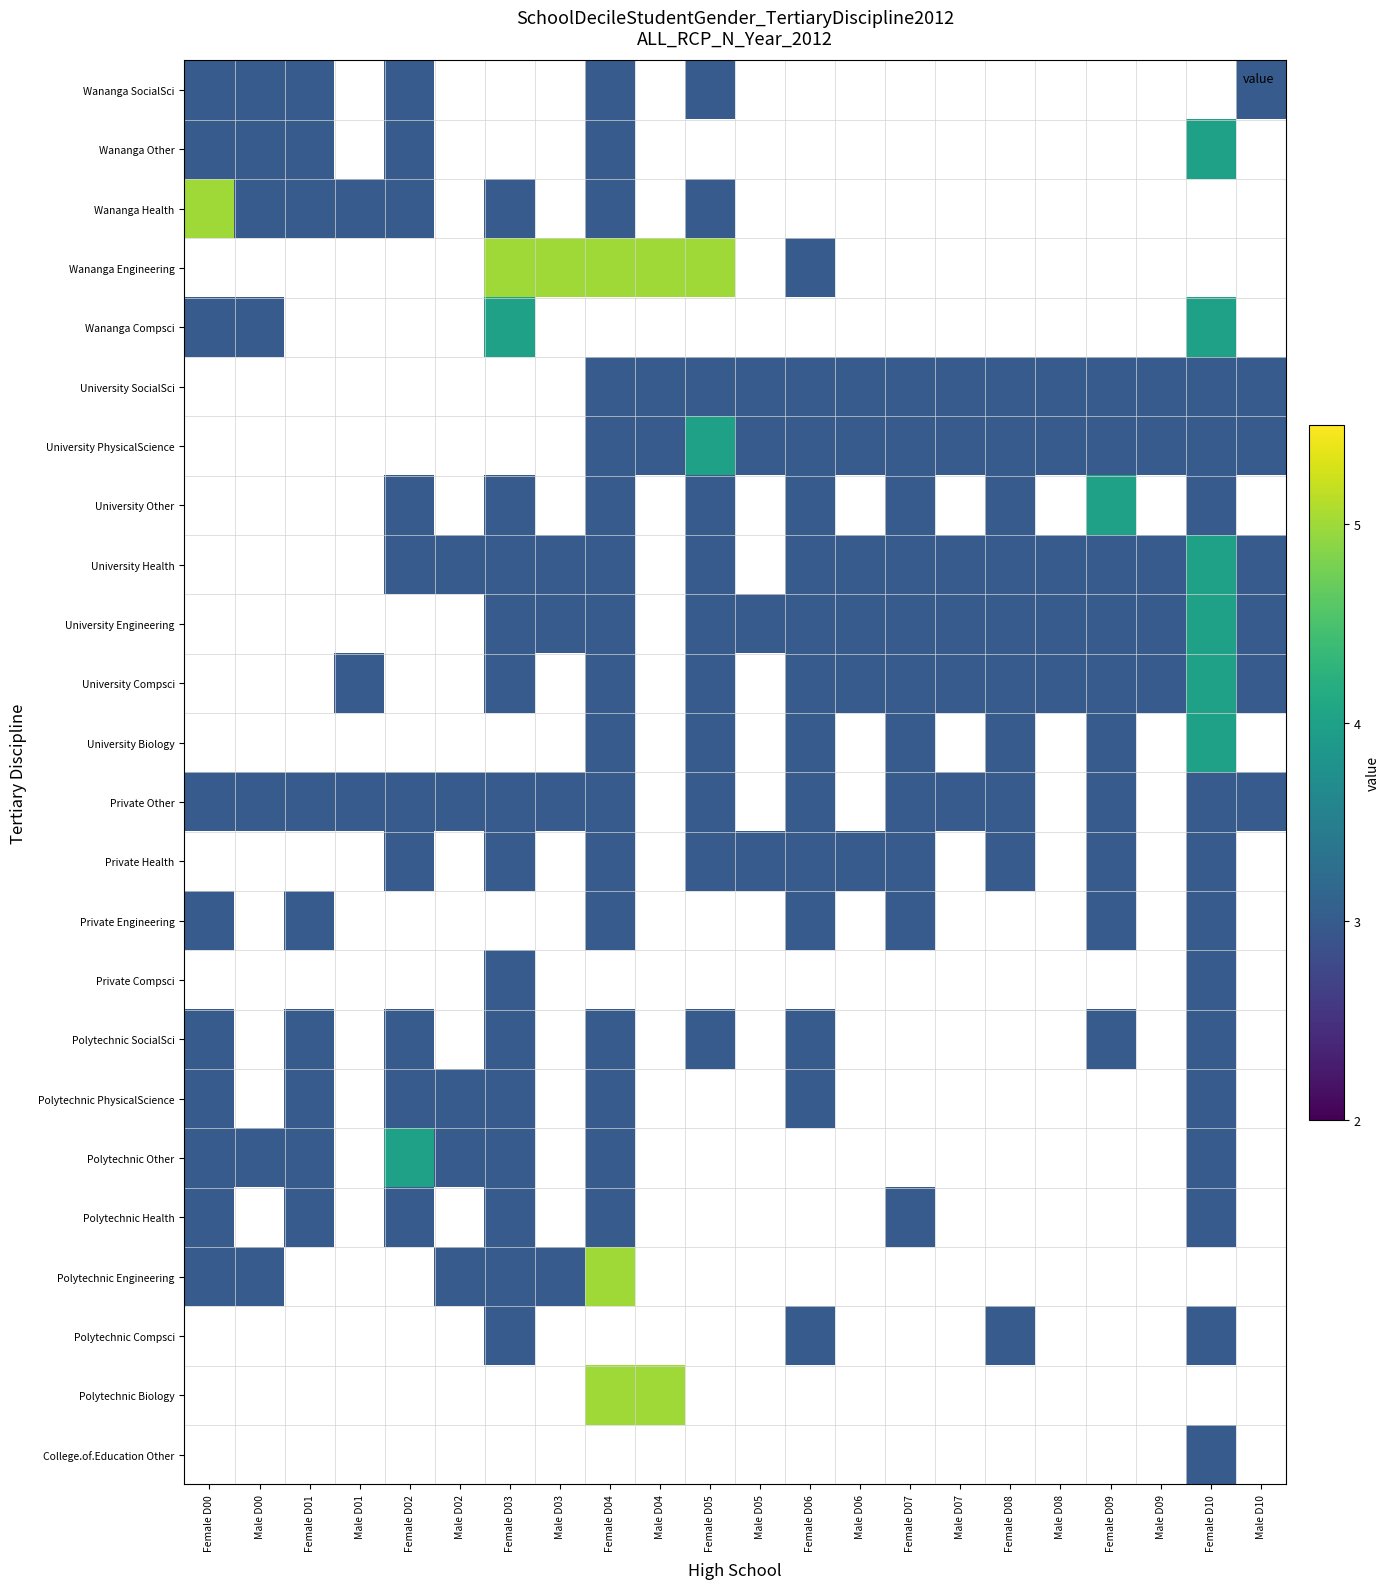

What is the maximum value shown in the chart?

5.0